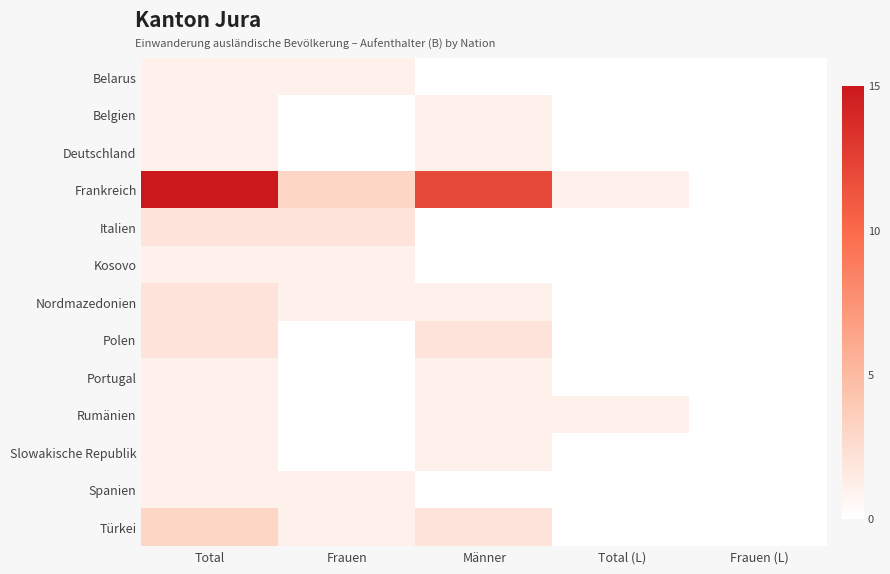

Between Männer and Frauen (L), which series saw the biggest shift?

Frankreich